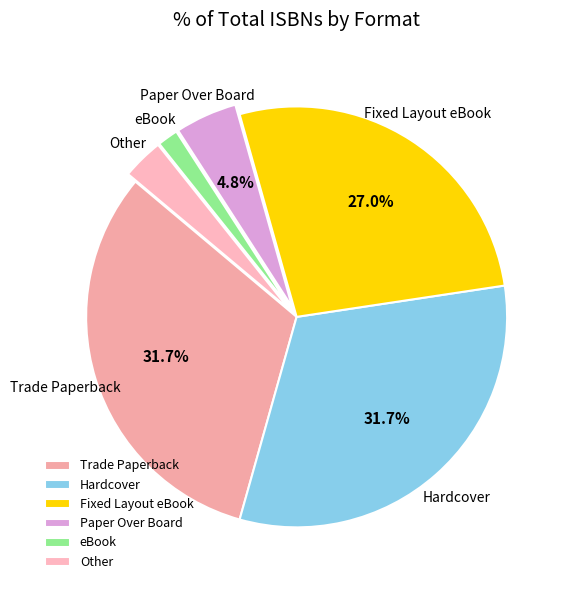

Is there any slice that represents more than half of the pie?

No